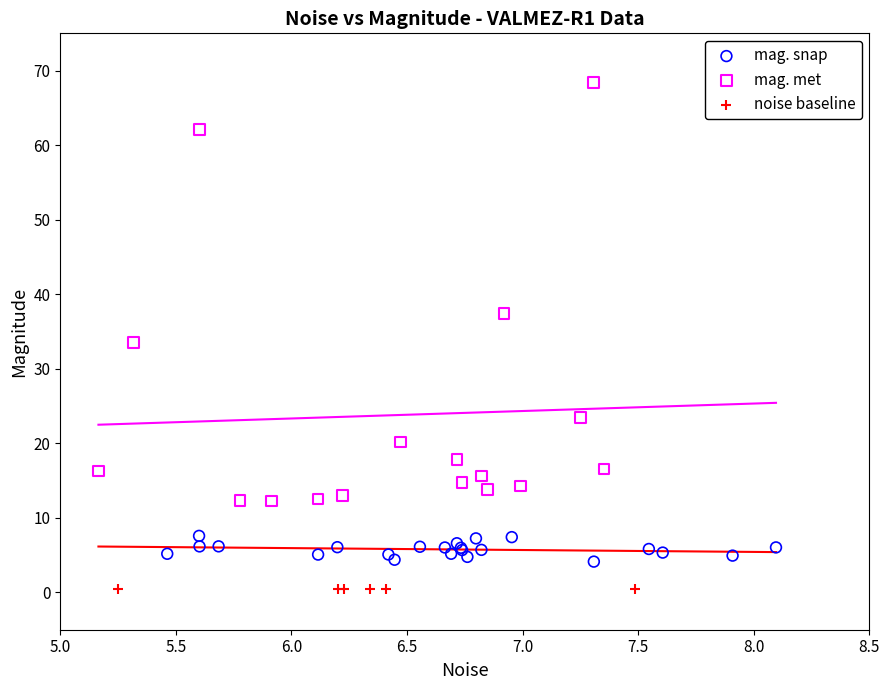

What are all the series names shown in the legend?

mag. snap, mag. met, noise baseline